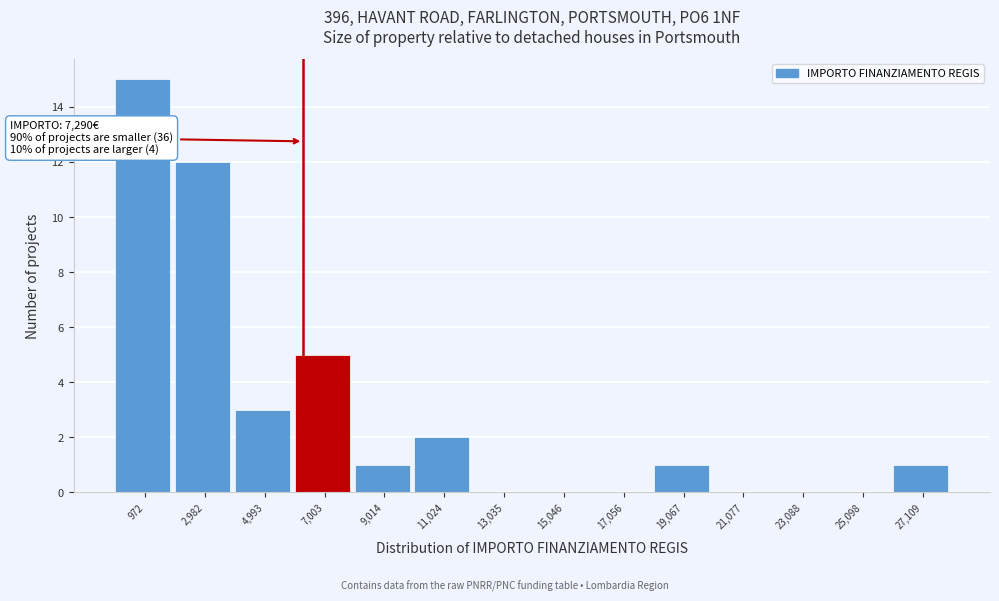

Reading right to left, extract all data points from this chart.

27,109=1	25,098=0	23,088=0	21,077=0	19,067=1	17,056=0	15,046=0	13,035=0	11,024=2	9,014=1	7,003=5	4,993=3	2,982=12	972=15